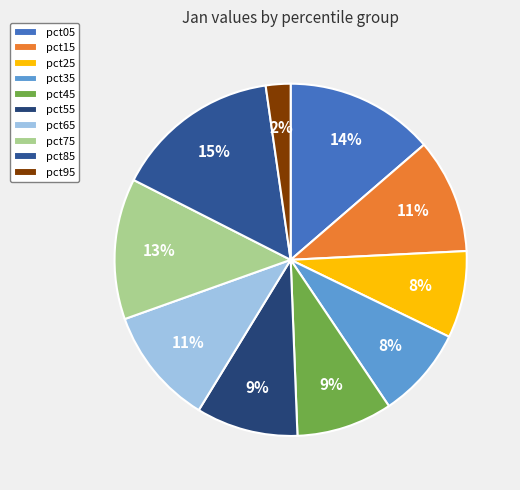

To the nearest percent, what portion does pct45 represent?

9%